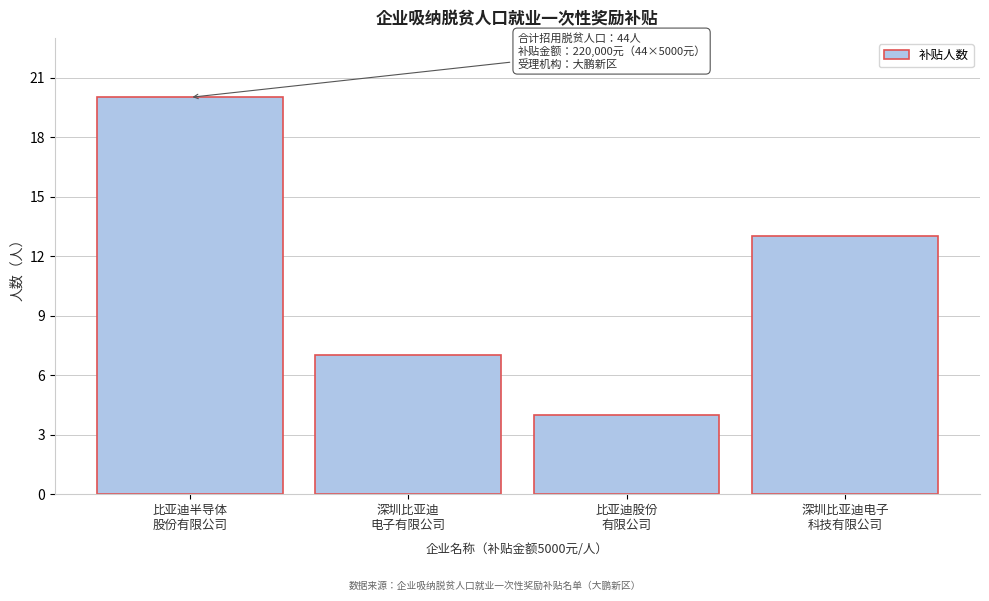

Reading right to left, list all the values displayed in this chart.

13	4	7	20